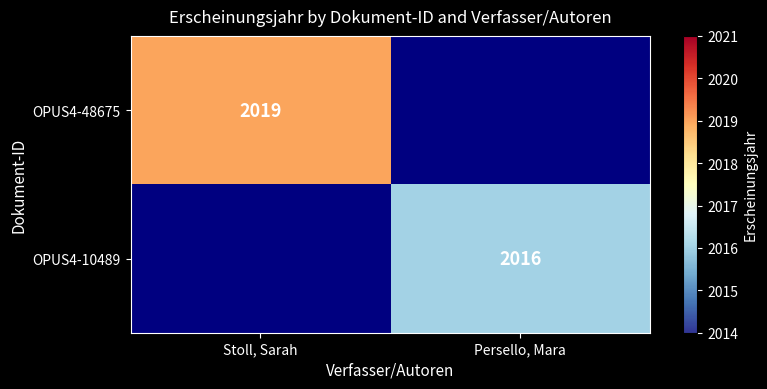

The OPUS4-10489 series shows 983 at Persello, Mara. True or false?

False